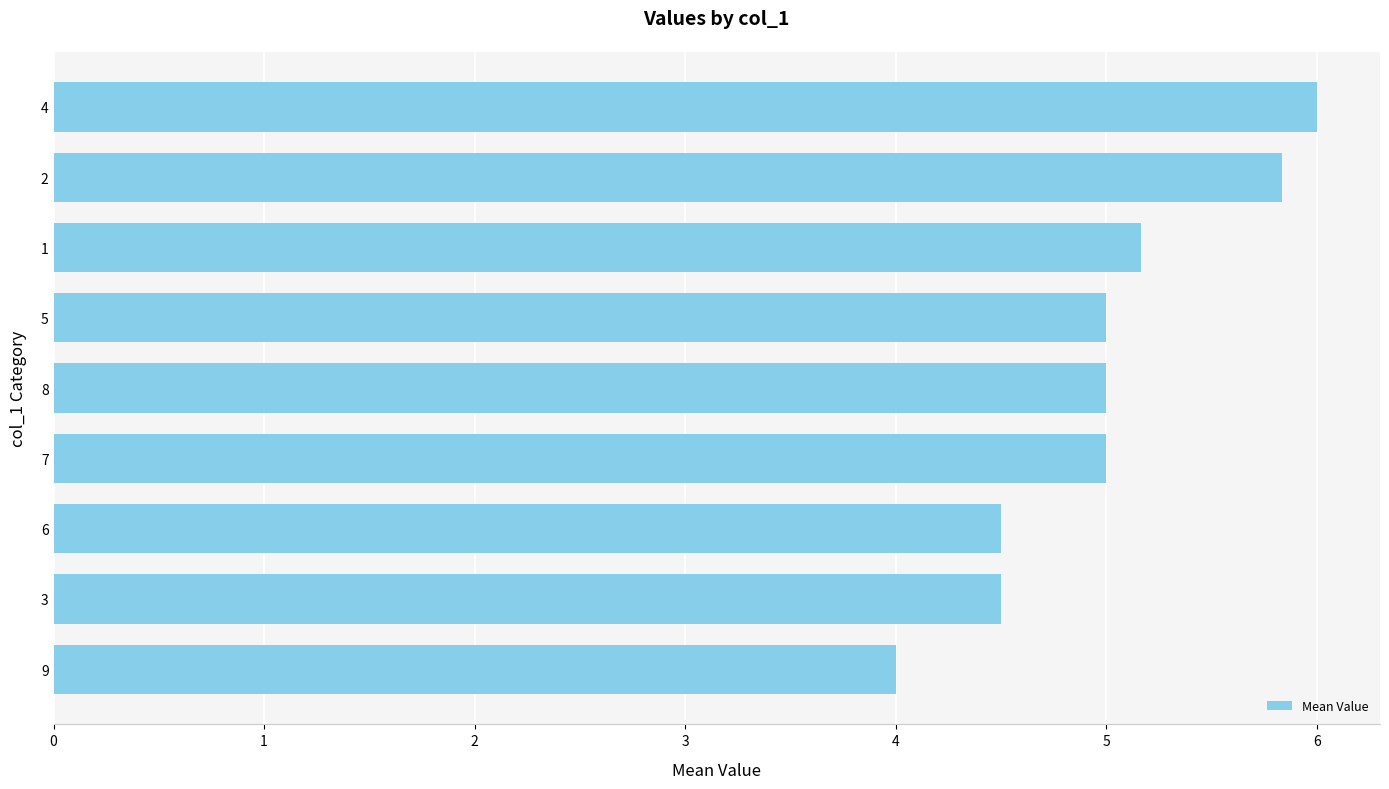

True or false: the data shows 5.0 at 7.

True